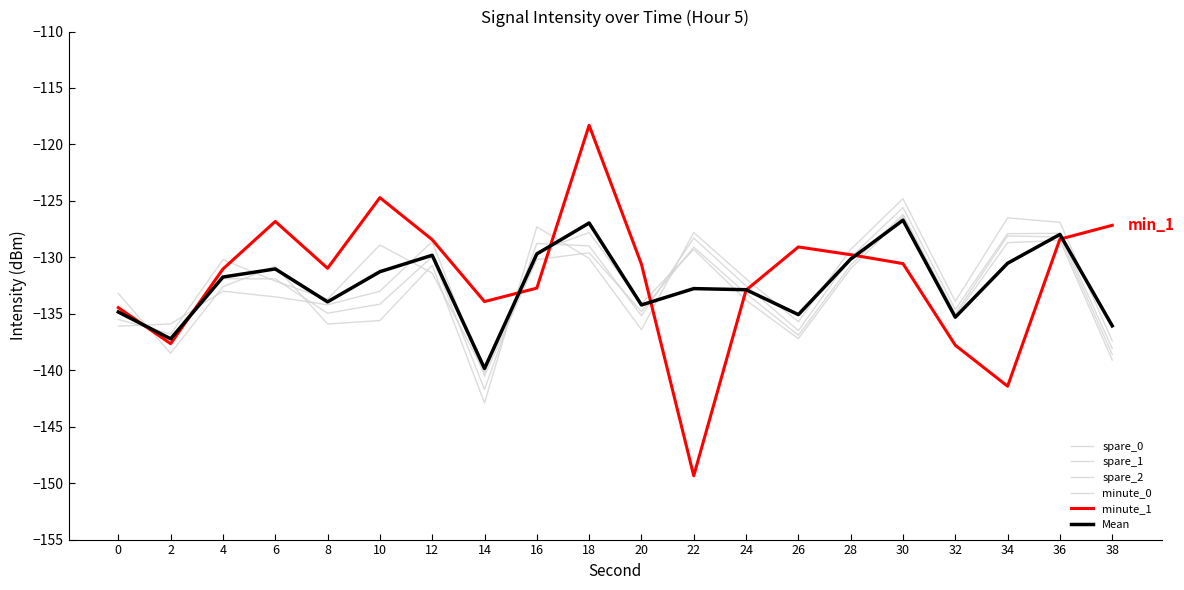

Is this an area chart (filled region under the line)?

No